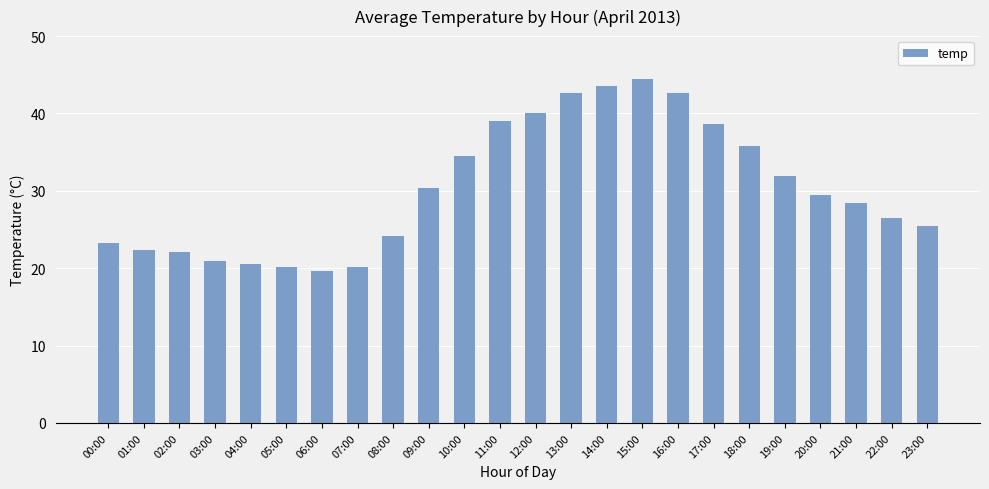

What value does the data have at 04:00?

20.6